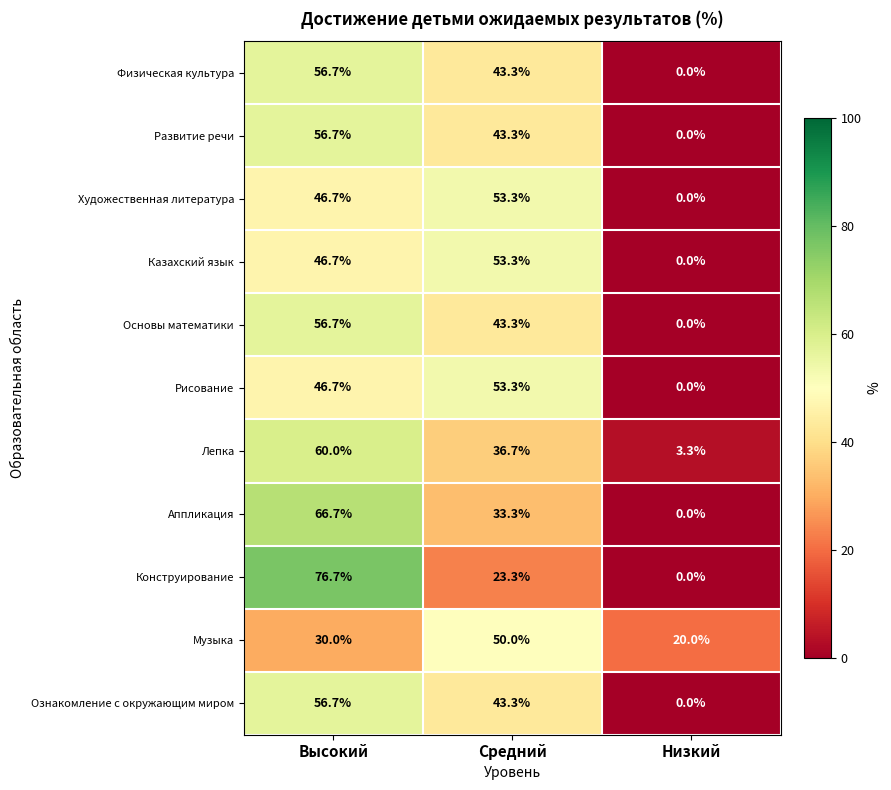

Rank the categories by Художественная литература value from highest to lowest.

Средний, Высокий, Низкий